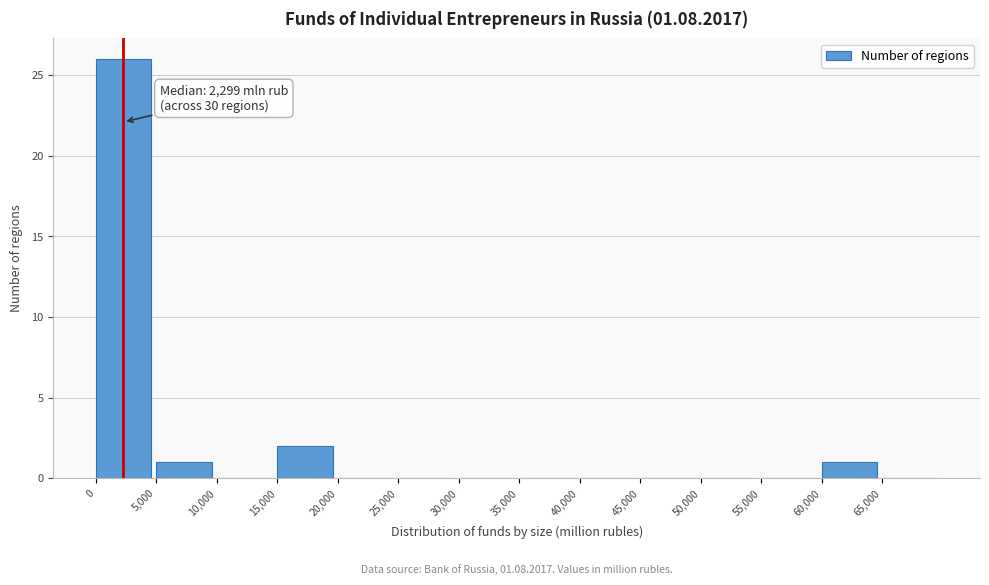

Which range on the x-axis has the tallest bar?

0 to 5000